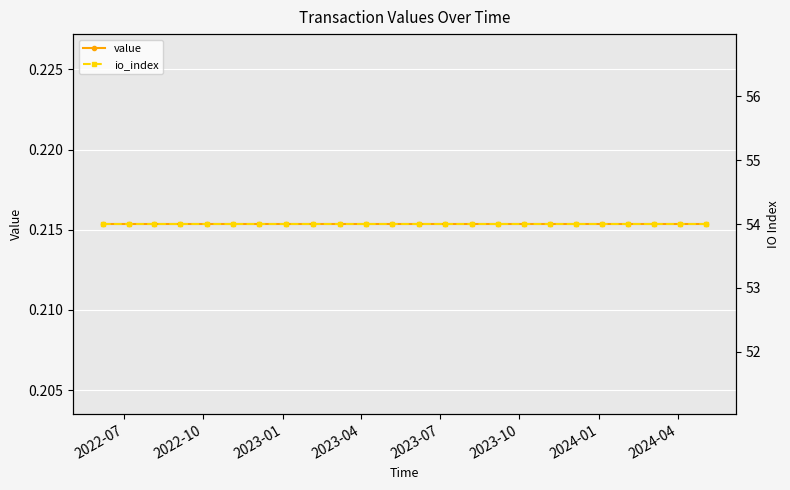

At which label does io_index reach its peak?

2022-07